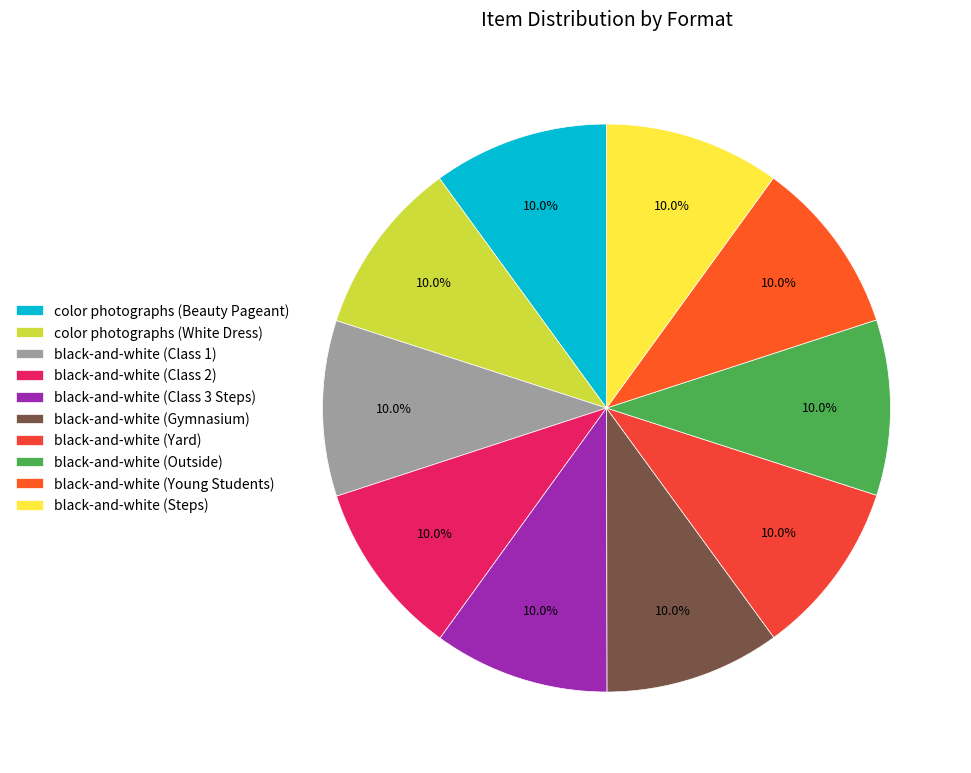

Which category has the biggest portion of the pie?

color photographs (Beauty Pageant)